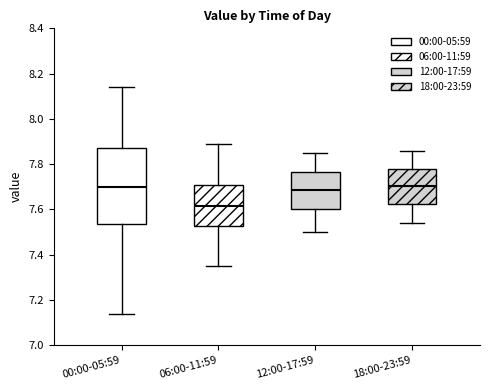

Comparing the boxes themselves (not the whiskers), which one is the tallest?

00:00-05:59